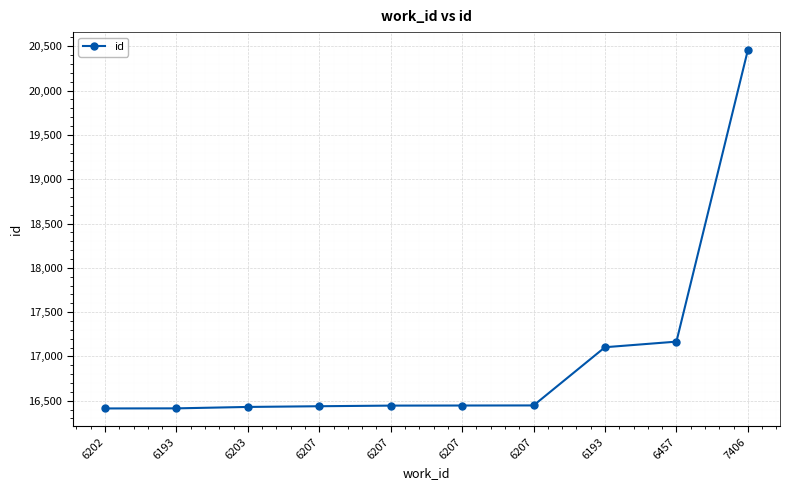

Between 6193 and 6193, which is larger?

6193